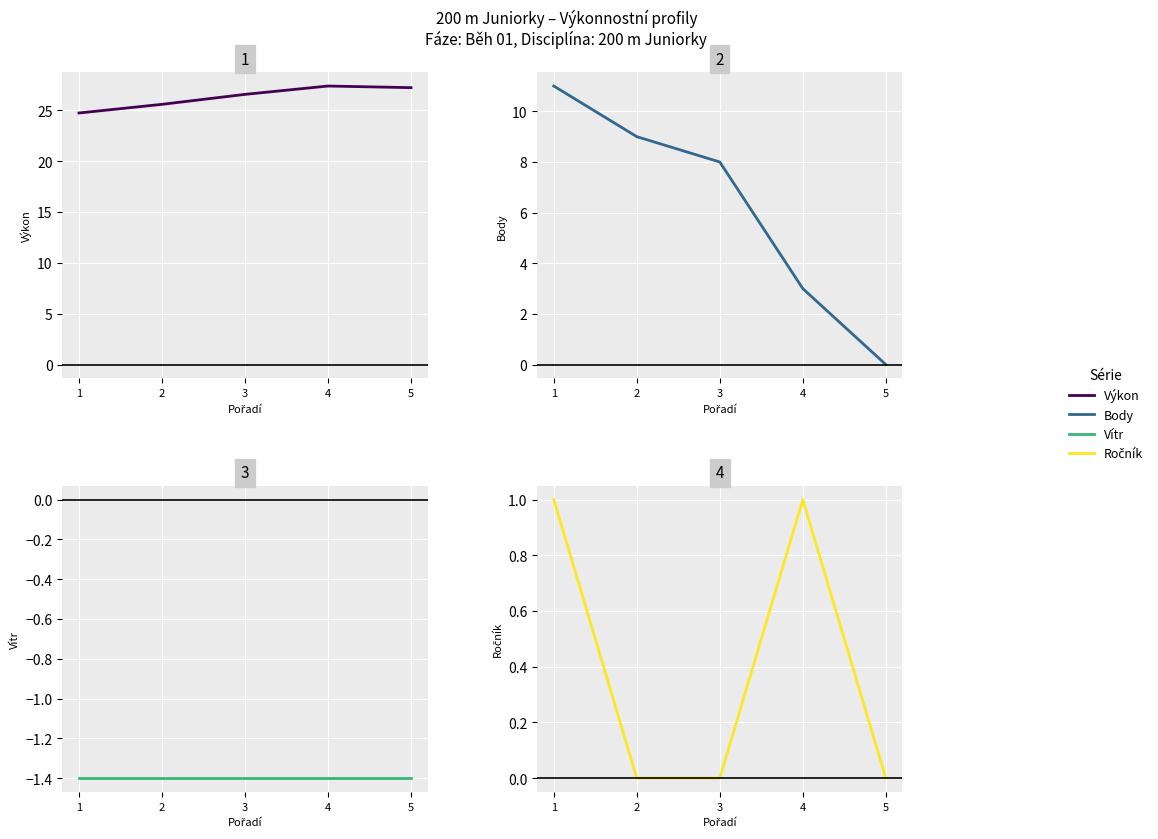

True or false: Vítr and Ročník intersect in this chart.

False